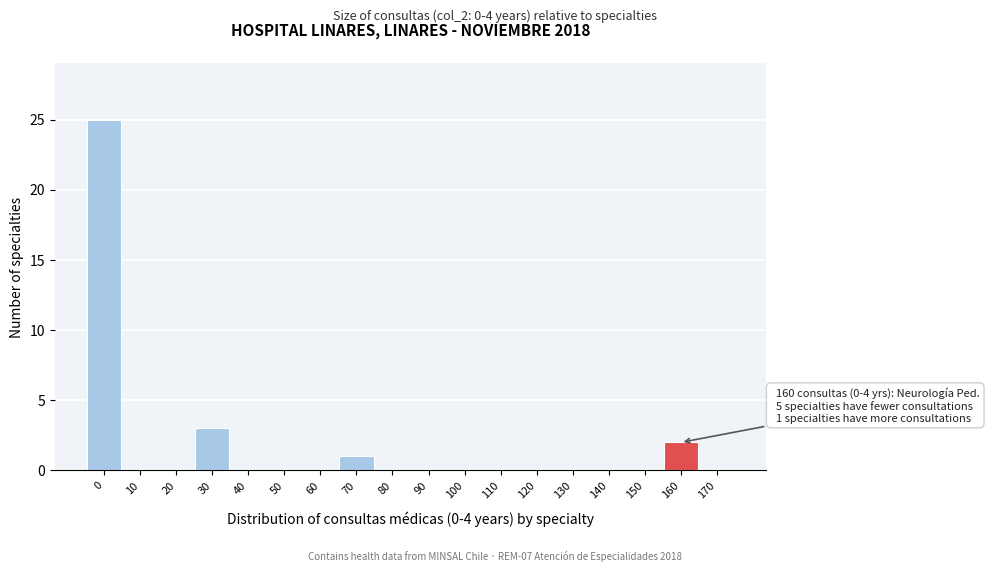

Reading left to right, extract all data points from this chart.

0=25	10=0	20=0	30=3	40=0	50=0	60=0	70=1	80=0	90=0	100=0	110=0	120=0	130=0	140=0	150=0	160=2	170=0